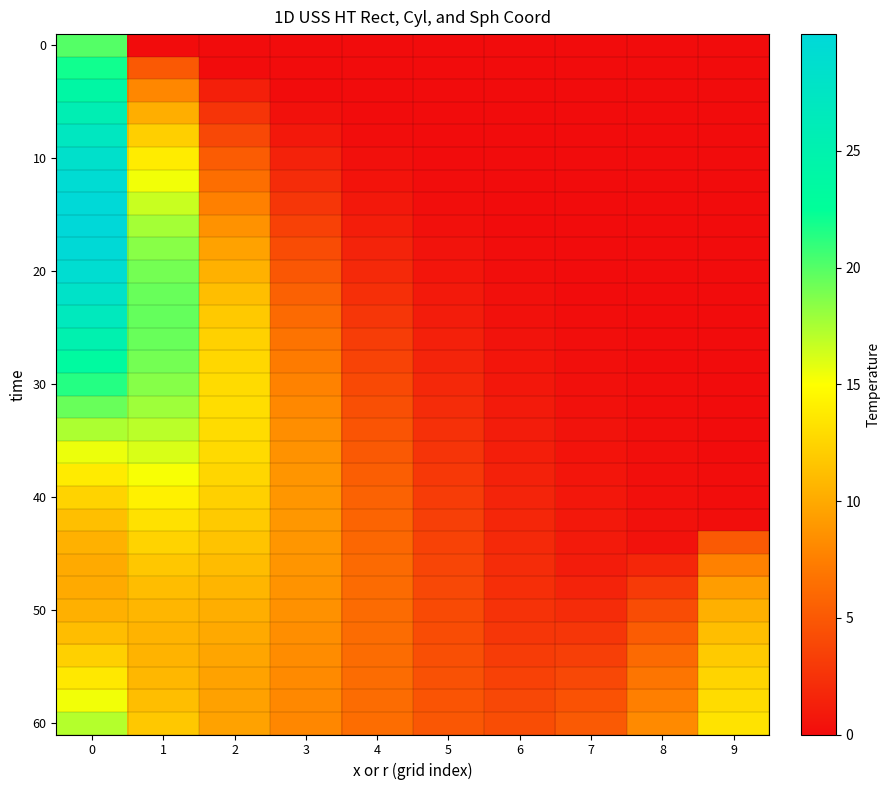

At how many categories does at least one series exceed 4?

10